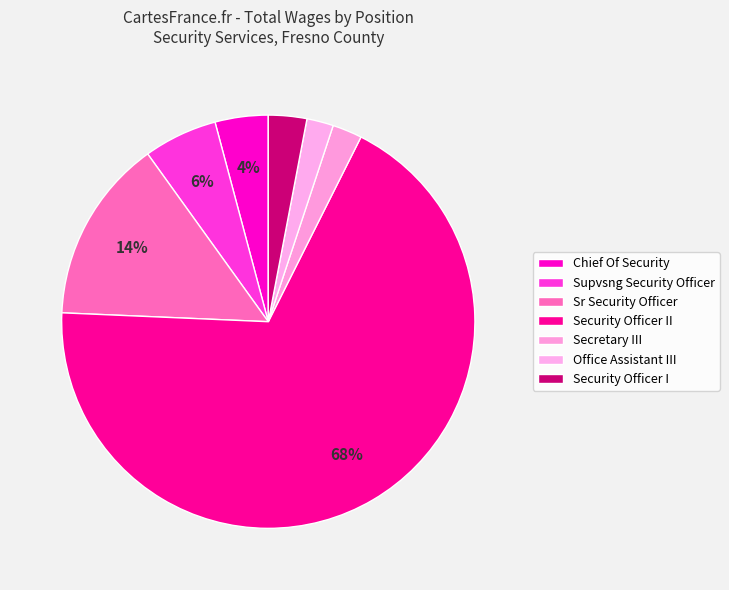

To the nearest percent, what portion does Security Officer I represent?

3%